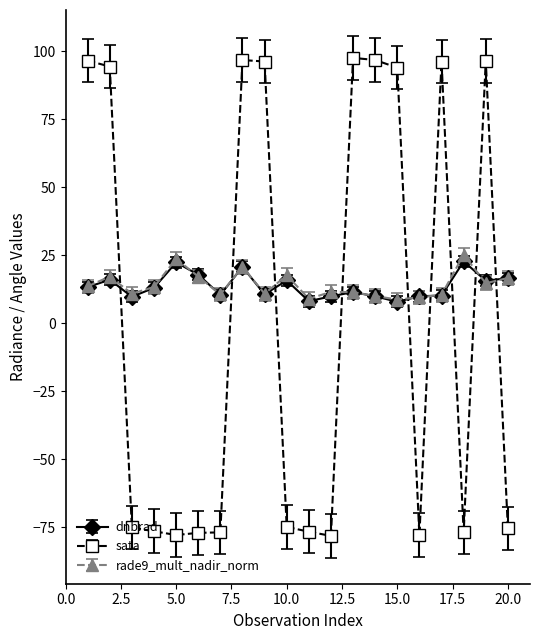

How many series are shown in this chart?

3